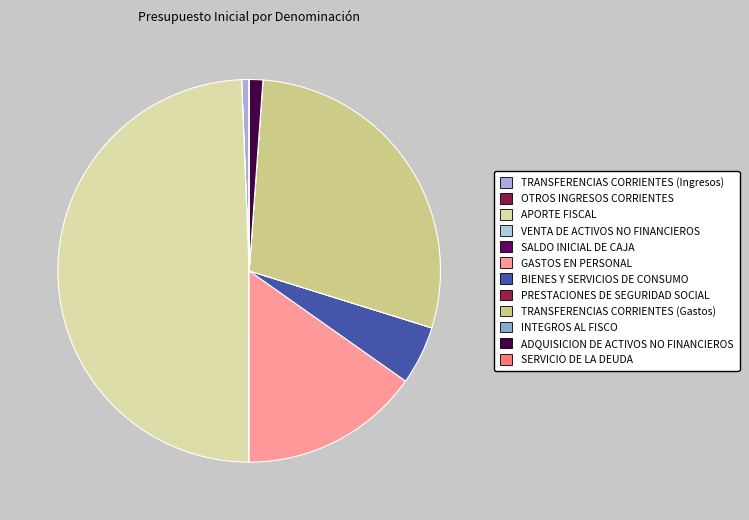

To the nearest percent, what portion does TRANSFERENCIAS CORRIENTES (Ingresos) represent?

1%